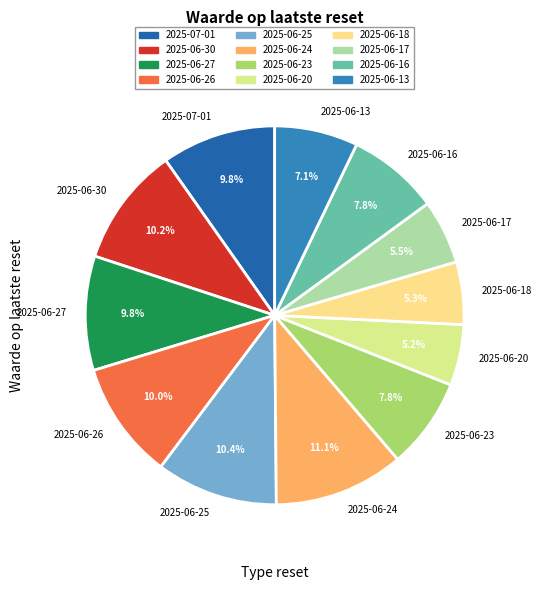

What percentage is the 2025-06-24 slice, to the nearest percent?

11%